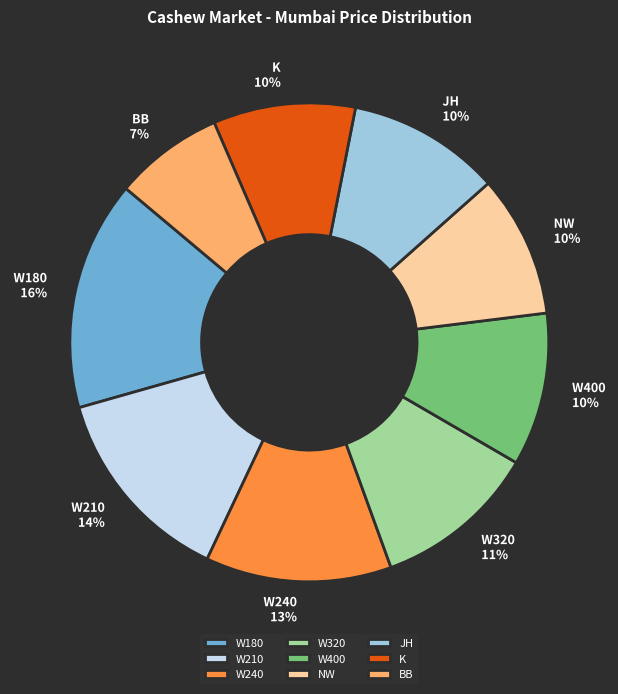

Is NW the majority of the pie?

No